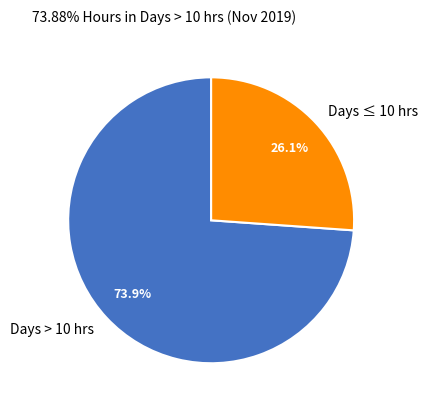

To the nearest percent, what is the difference between the largest and smallest slice percentages?

48%